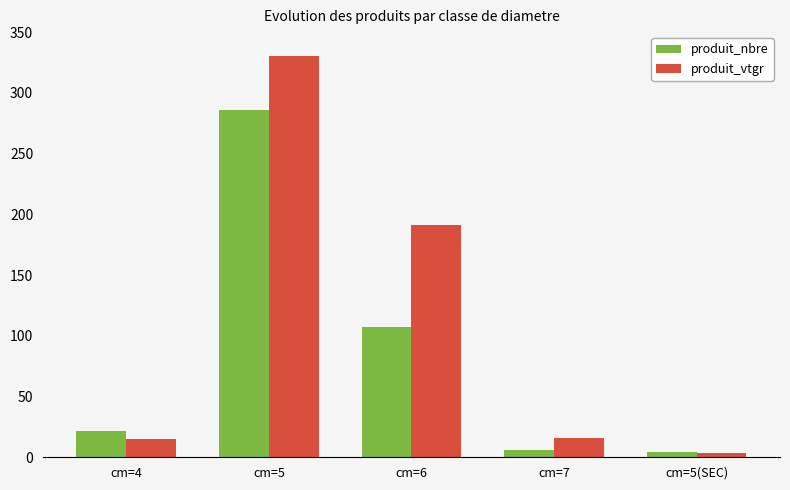

What is the value of the produit_vtgr bar at the 4th from the left?

15.7